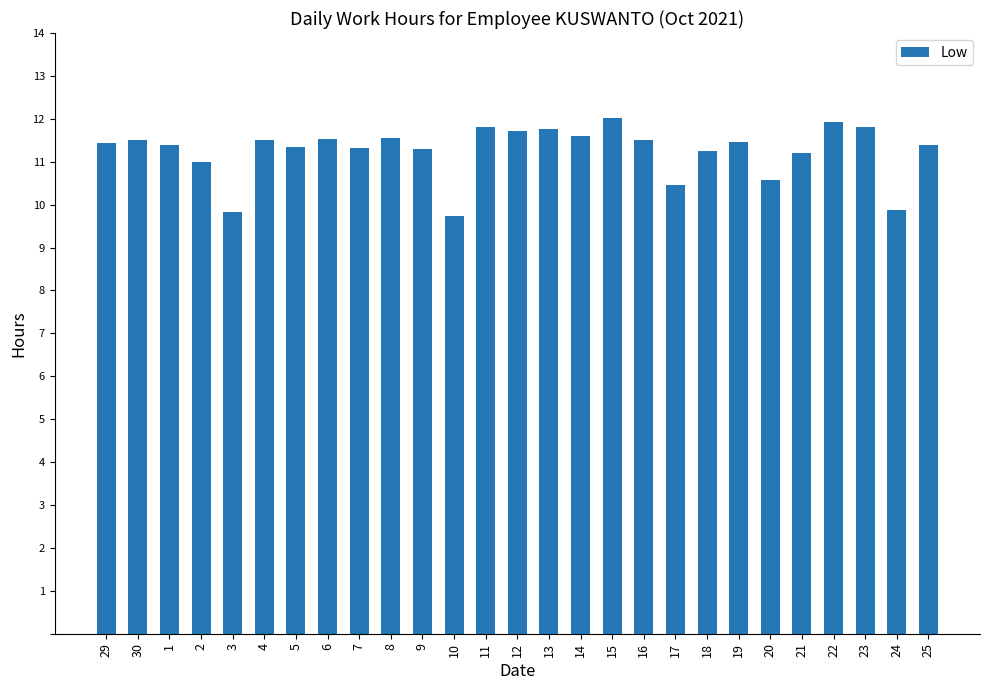

What is the difference between the values at 9 and 1?

0.1